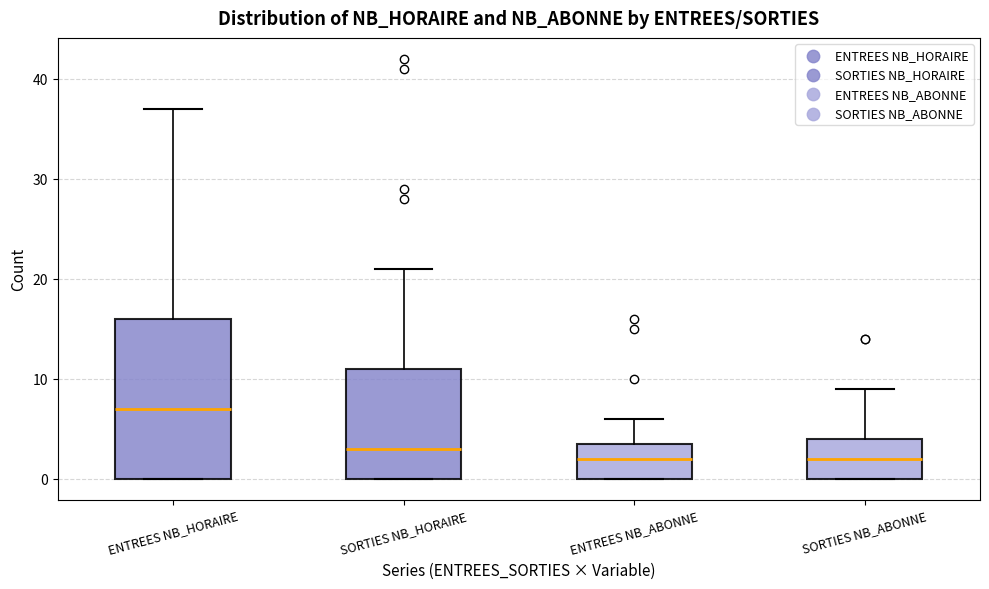

Comparing the boxes themselves (not the whiskers), which one is the tallest?

ENTREES NB_HORAIRE